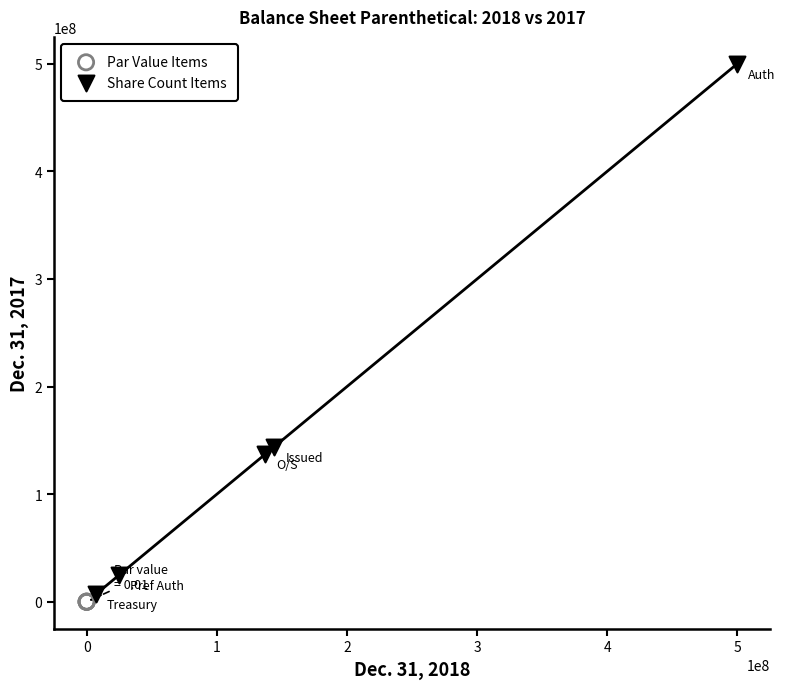

Which series has the widest spread of Y values?

Share Count Items